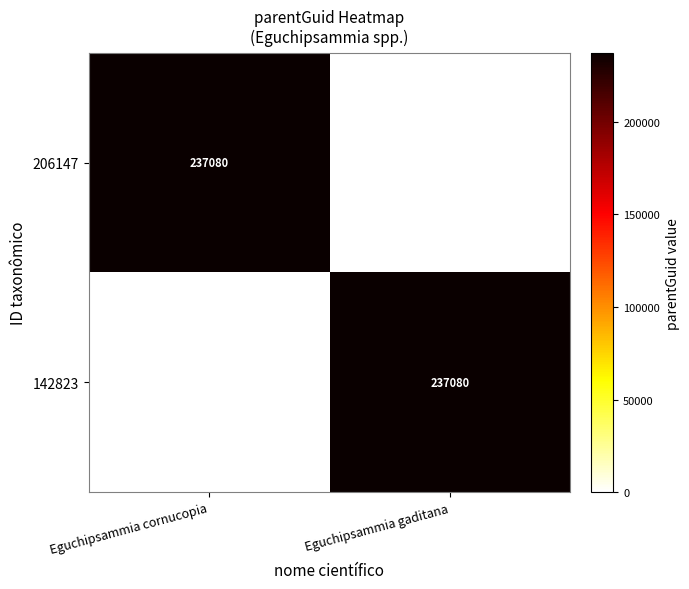

Is it true that 142823 equals 48559 at Eguchipsammia gaditana?

False